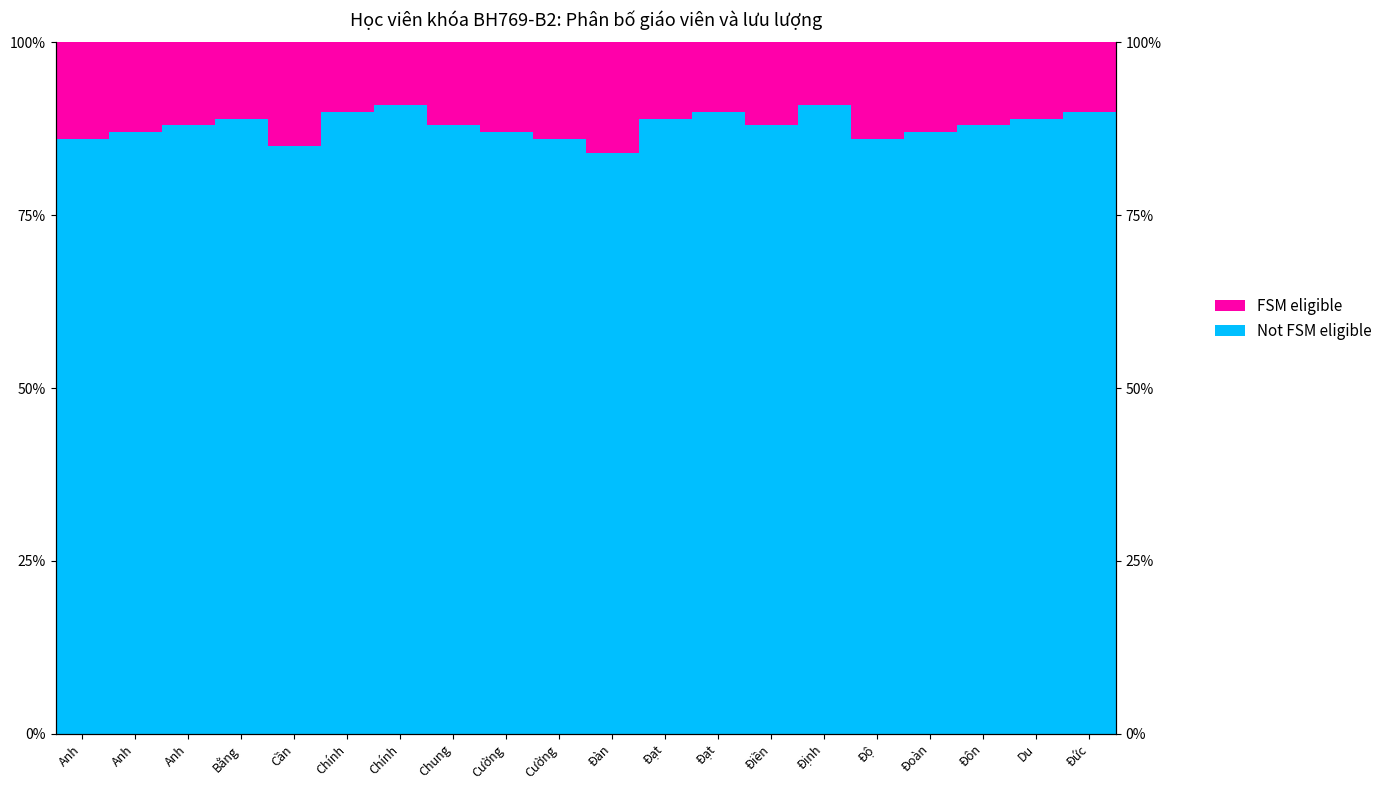

What is the difference between the Not FSM eligible values at Cường and Đạt?

3